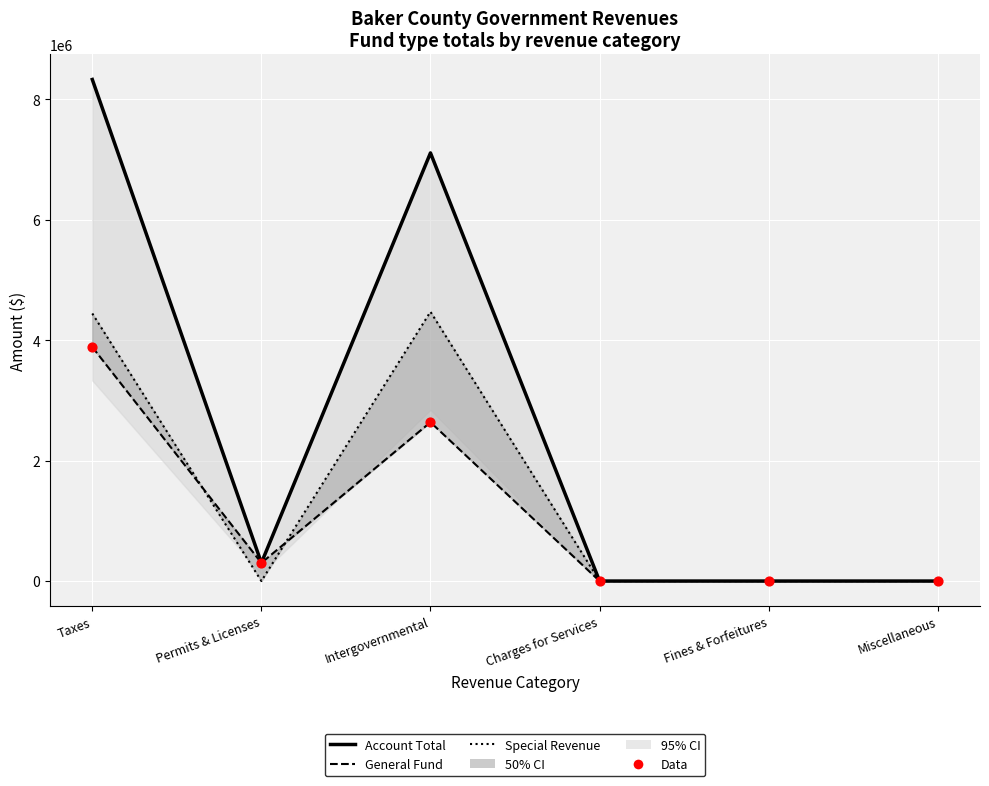

What are all the series names shown in the legend?

Account Total, General Fund, Special Revenue, Data